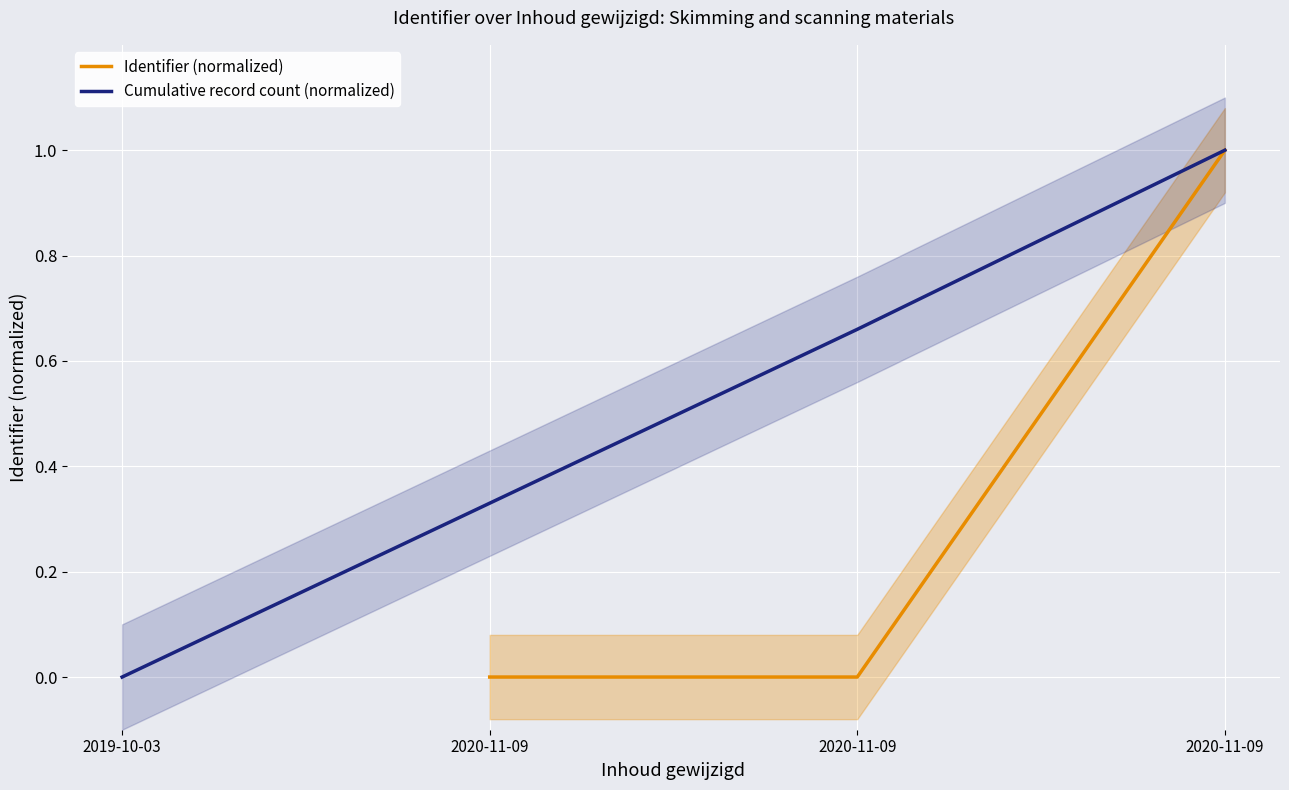

What is the difference between the highest and lowest values at 2020-11-09?

0.3